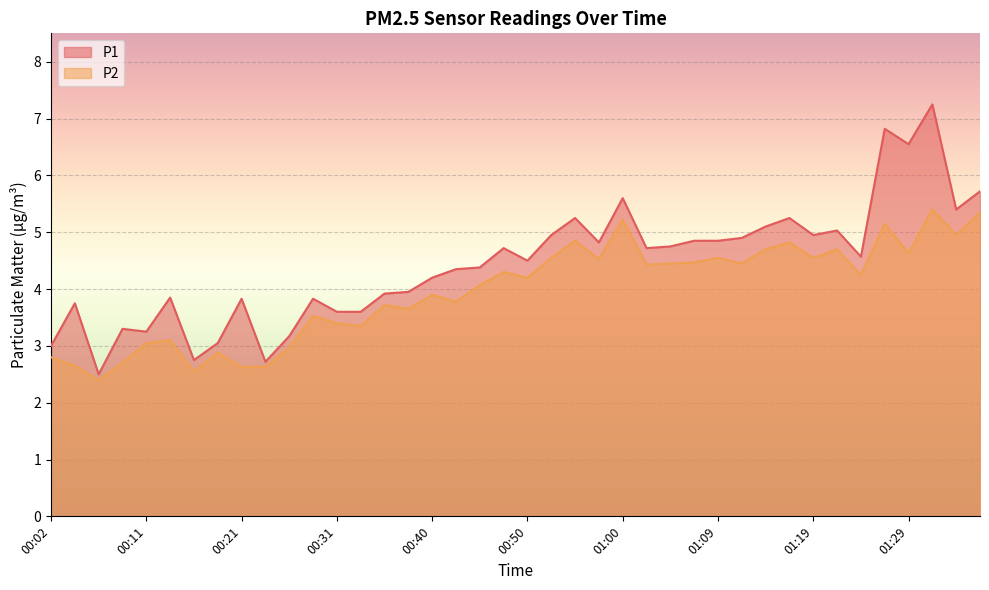

At which label is P1 closest to 4?

00:38